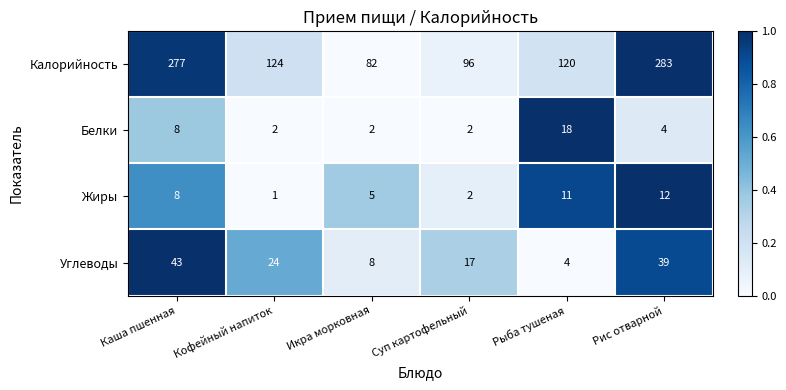

Which series has the widest spread of values?

Калорийность